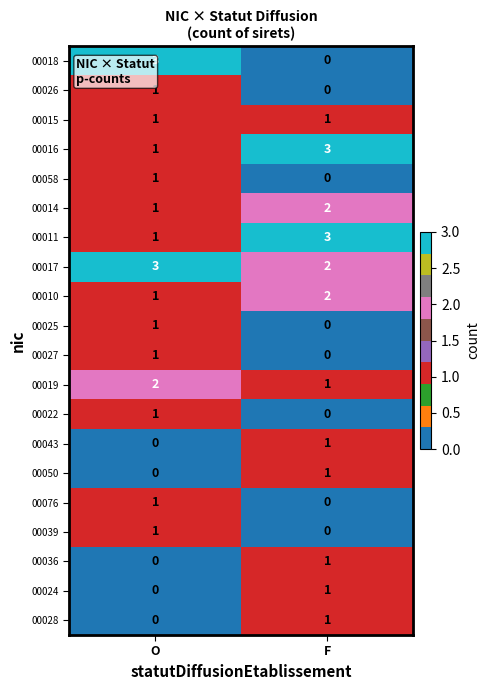

Which series has the largest range (max minus min)?

00018